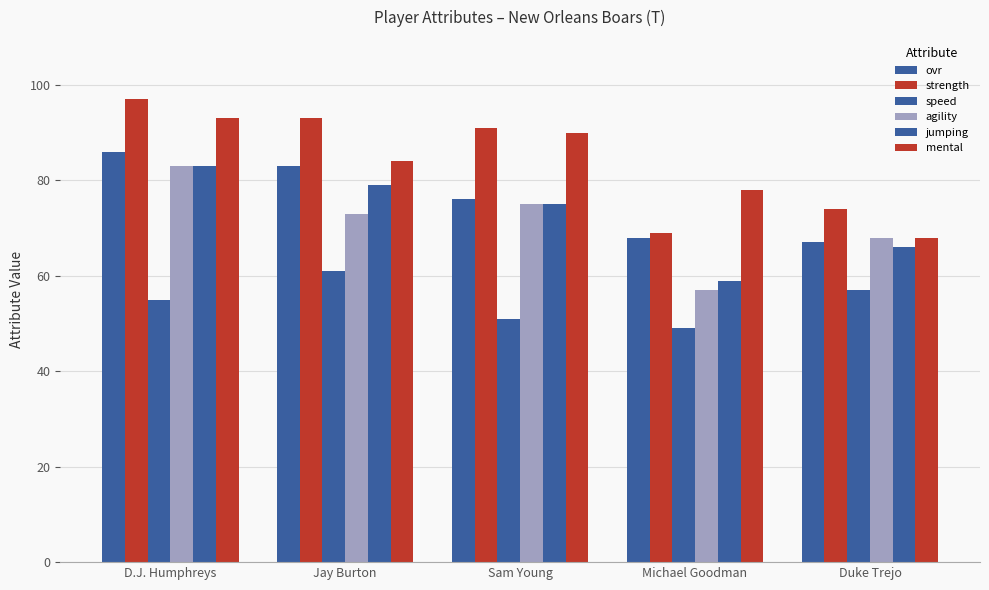

Between Sam Young and Michael Goodman, which series saw the biggest shift?

strength